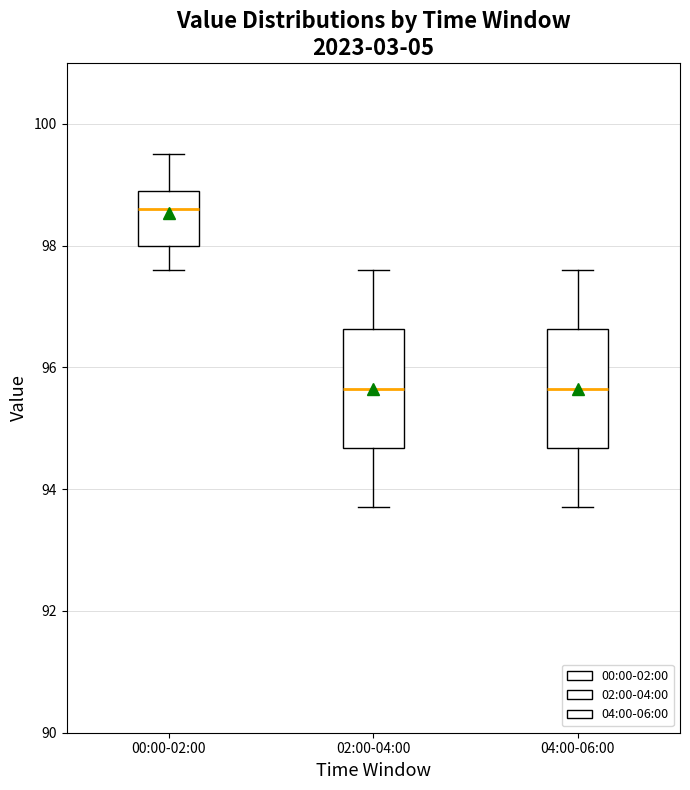

Where does the upper whisker of the box for 00:00-02:00 end on the y-axis? The values are not printed on the chart, so give them approximately, as read against the axis.

99.6